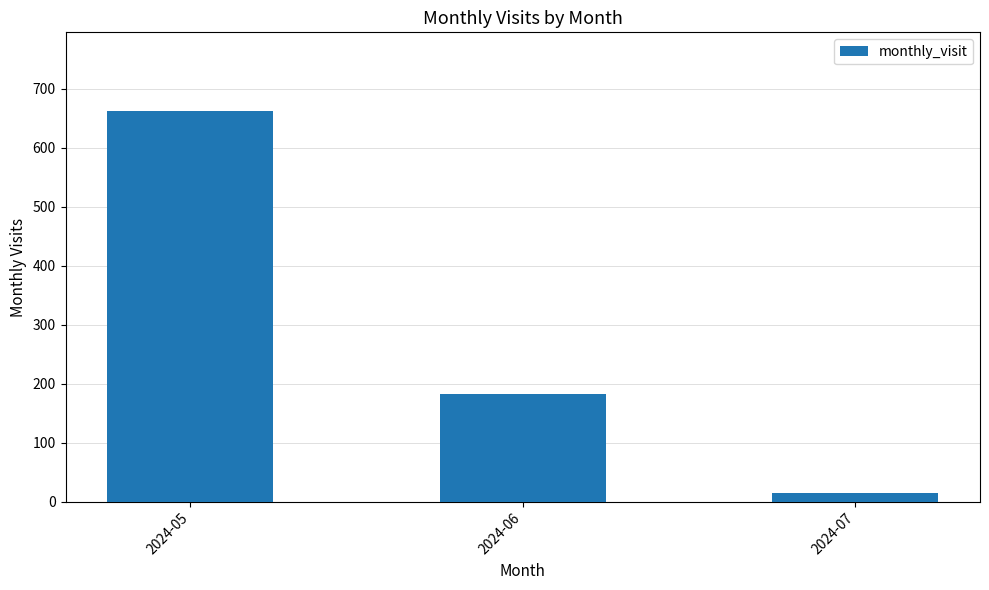

Read the value at 2024-06.

183